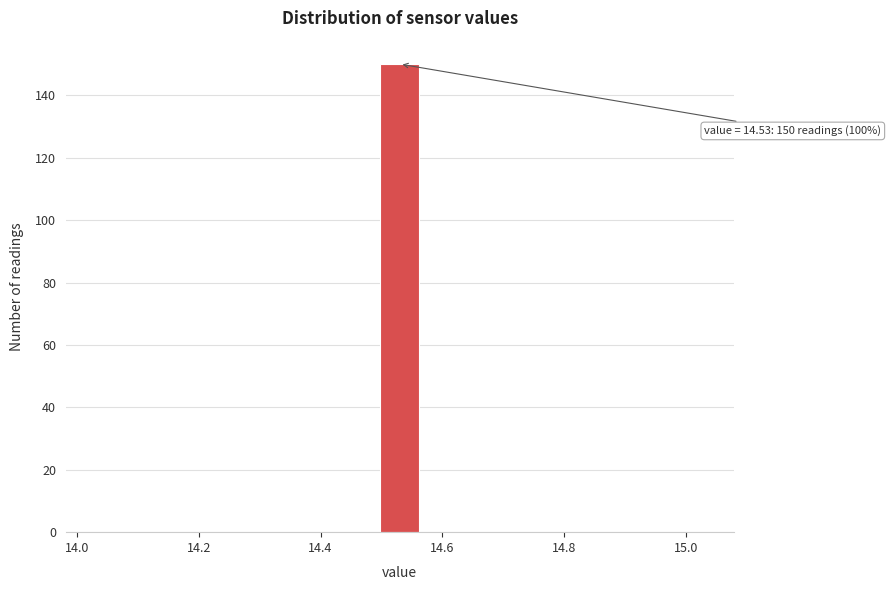

Read against the x-axis, roughly where is the centre of the tallest bar?

14.54